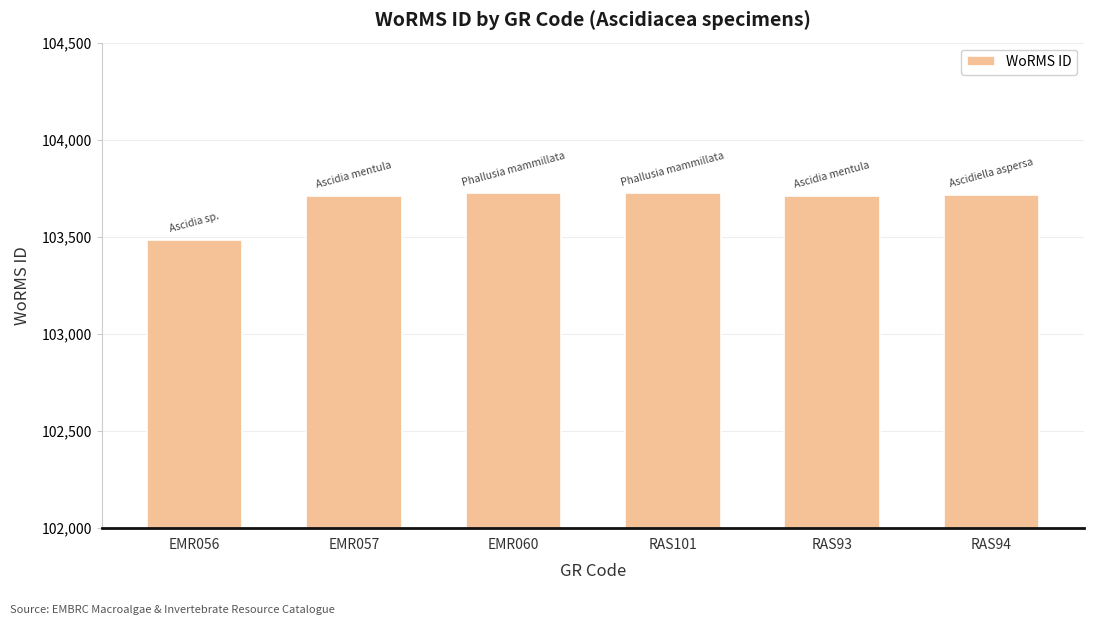

At which category does the chart reach its minimum across all series?

EMR056